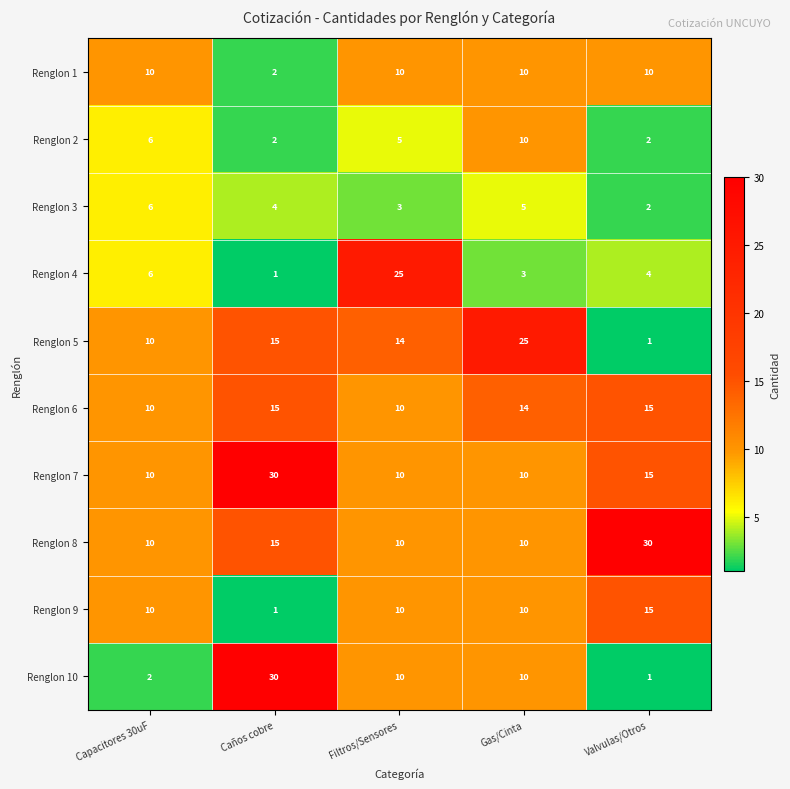

Where does the Renglon 2 series first go above 5?

Capacitores 30uF